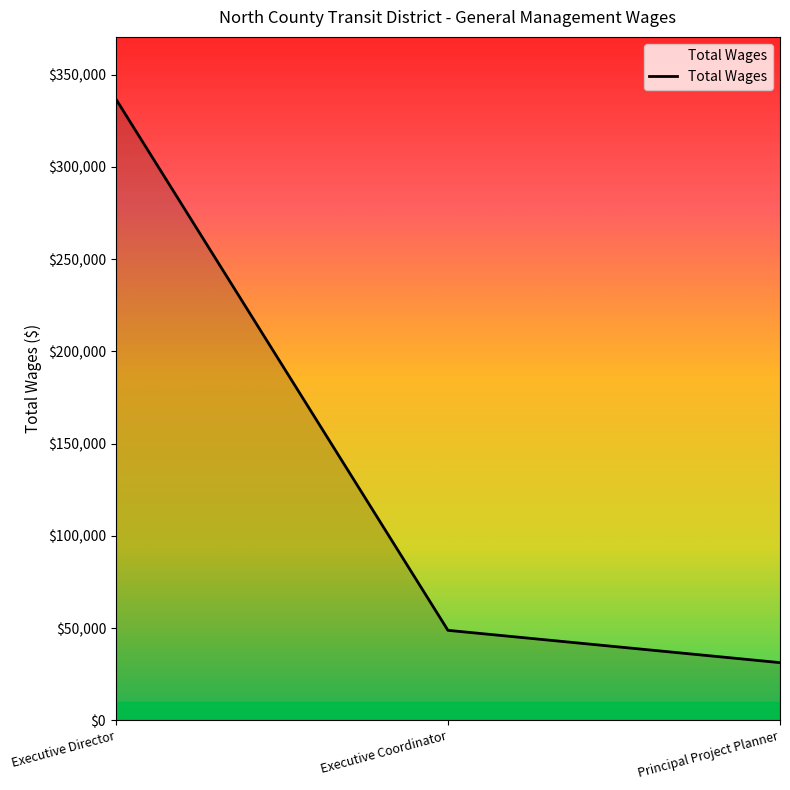

At which category does the chart reach its peak across all series?

Executive Director